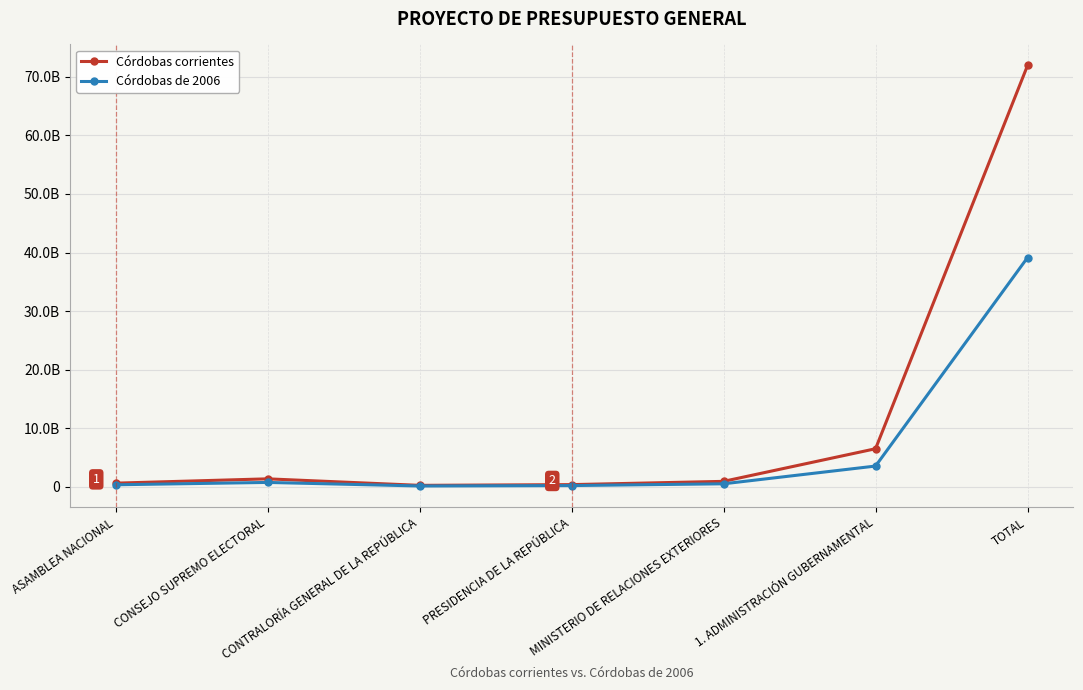

Rank the categories by Córdobas corrientes value from highest to lowest.

TOTAL, 1. ADMINISTRACIÓN GUBERNAMENTAL, CONSEJO SUPREMO ELECTORAL, MINISTERIO DE RELACIONES EXTERIORES, ASAMBLEA NACIONAL, PRESIDENCIA DE LA REPÚBLICA, CONTRALORÍA GENERAL DE LA REPÚBLICA